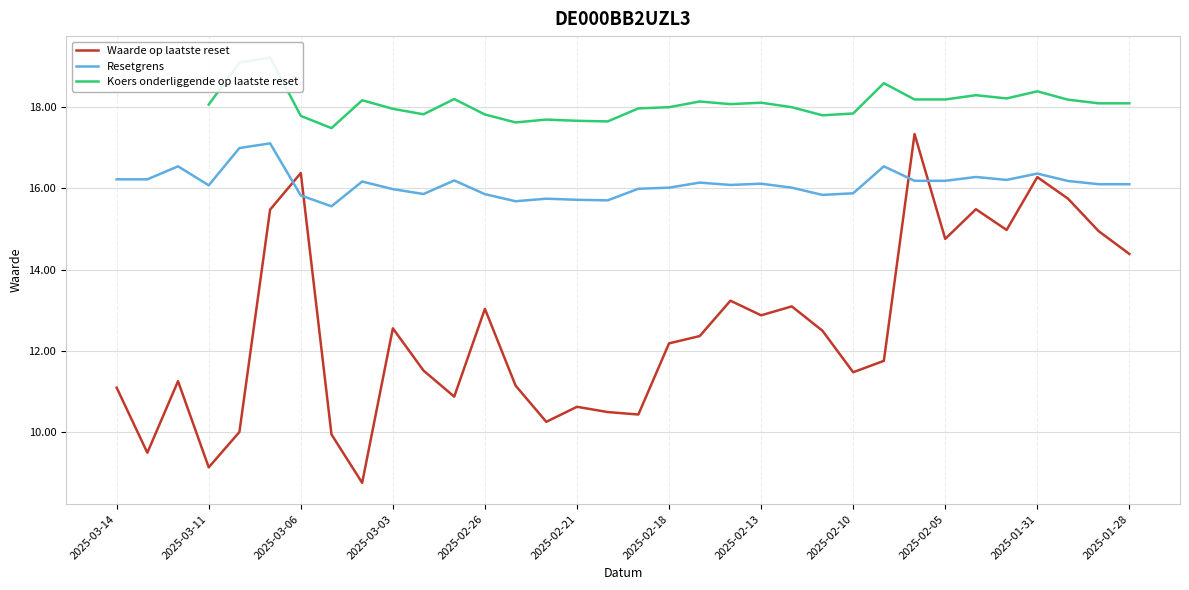

True or false: Koers onderliggende op laatste reset has more than 0 points higher than both neighbors.

True